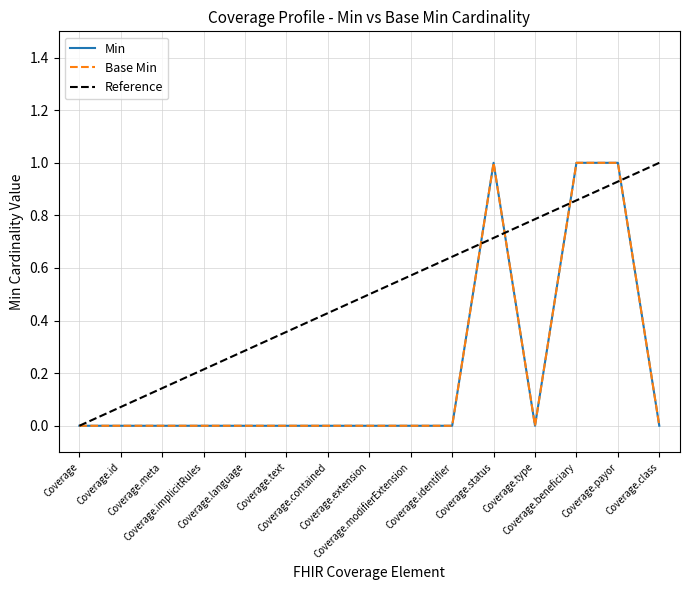

True or false: min_values and base_min_values intersect in this chart.

False